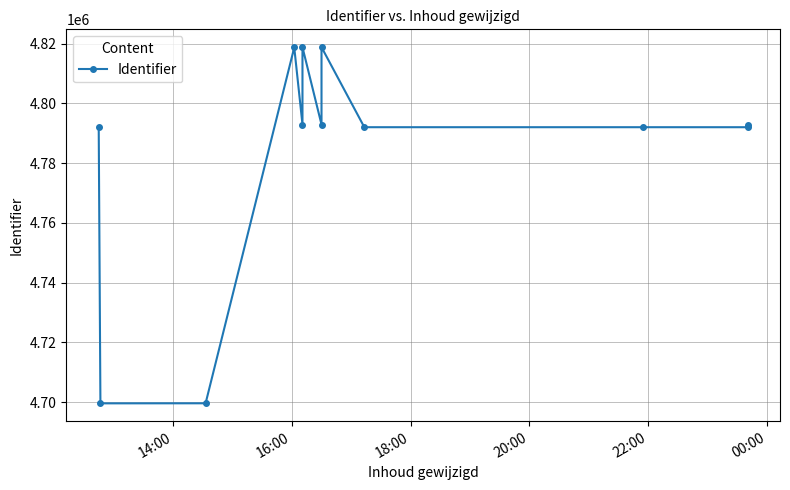

How many interior local peaks (higher than both neighbors) does the data have?

4